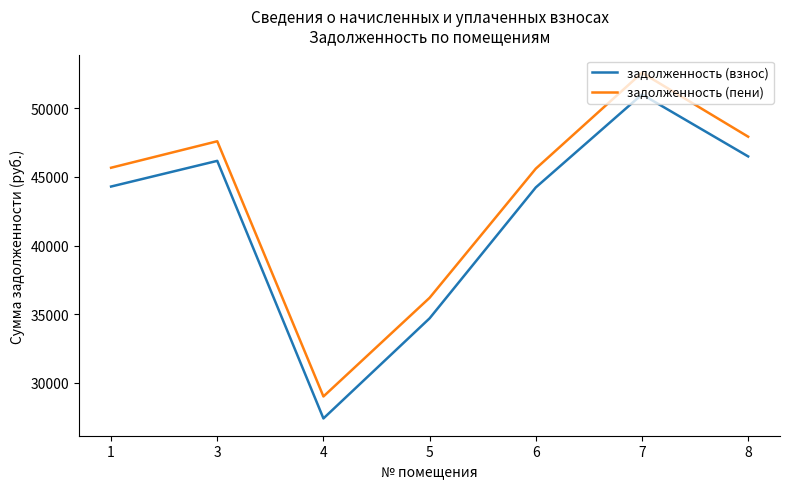

Where is the first local minimum for задолженность (пени)?

4